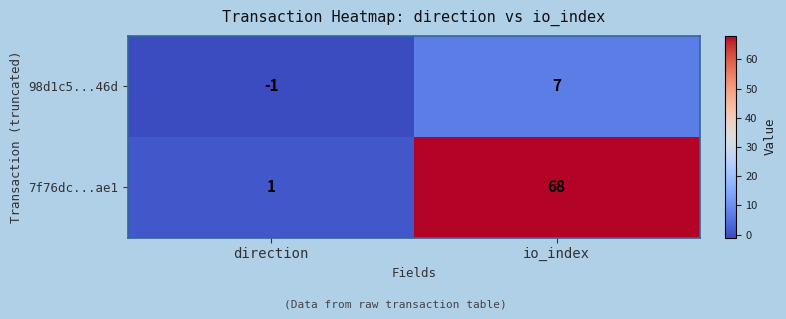

Which series changed the most between direction and io_index?

7f76dc...ae1